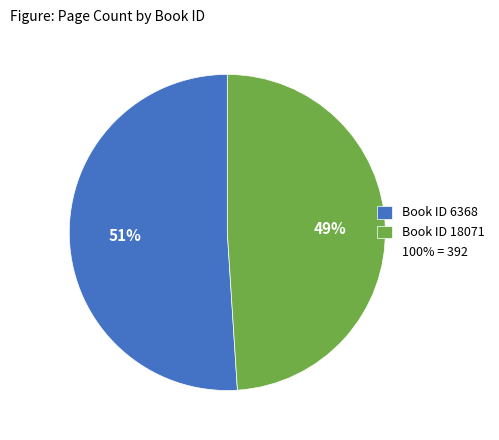

To the nearest percent, what is the difference between the largest and smallest slice percentages?

2%